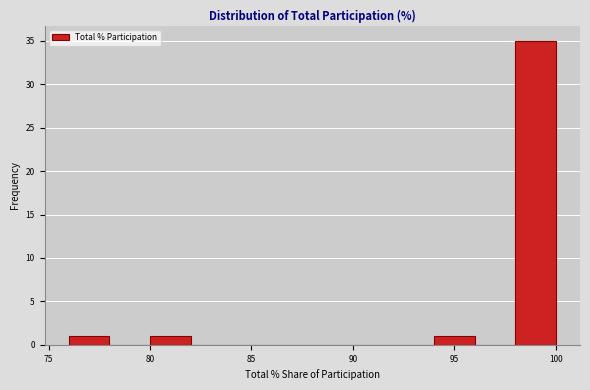

Reading left to right, transcribe this chart: for each bar, give the range it covers on the x-axis and its height. The values are not printed on the chart, so give them approximately, as read against the axis.

76 to 78: 1
78 to 80: 0
80 to 82: 1
82 to 84: 0
84 to 86: 0
86 to 88: 0
88 to 90: 0
90 to 92: 0
92 to 94: 0
94 to 96: 1
96 to 98: 0
98 to 100: 35